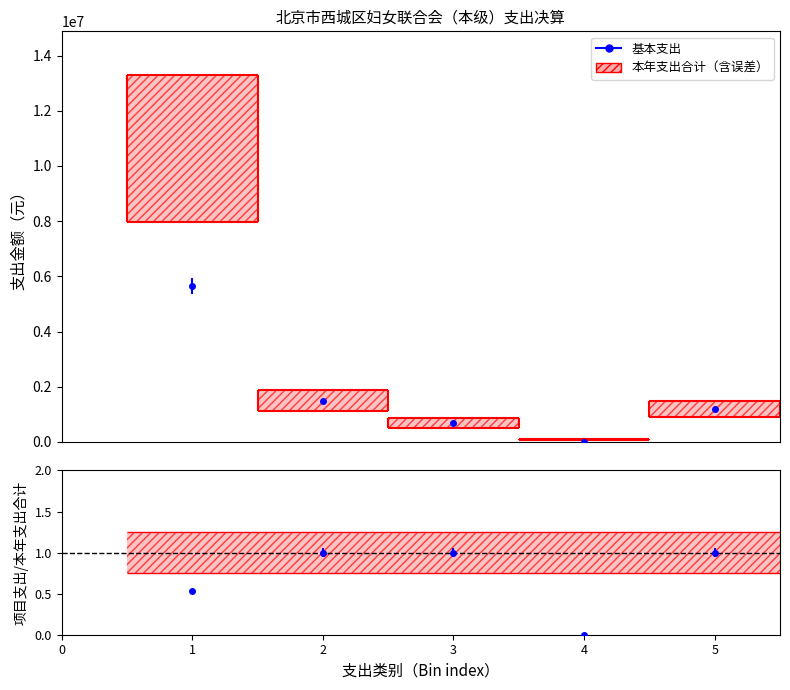

What is the average value of the 基本支出 series?

1809368.5